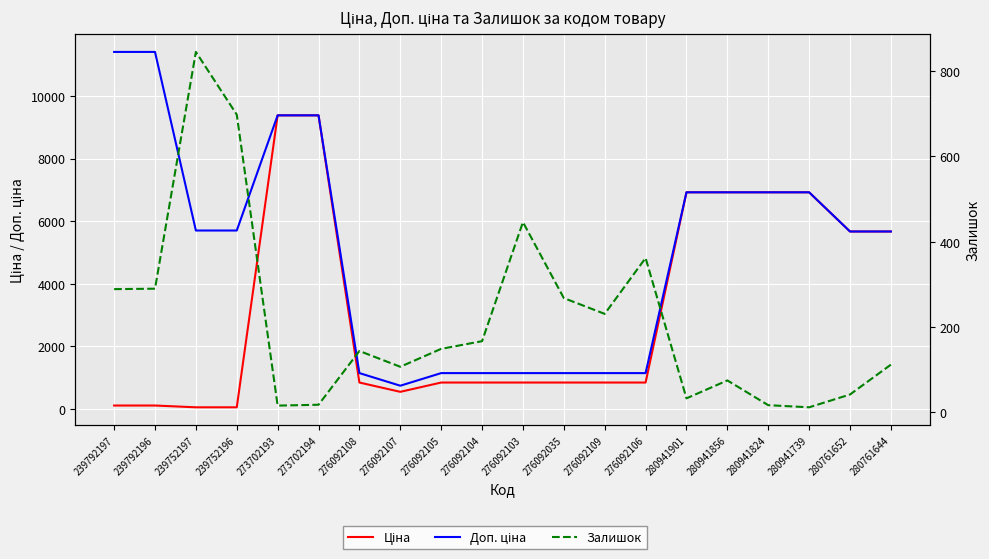

What position from the left is 239792197?

1